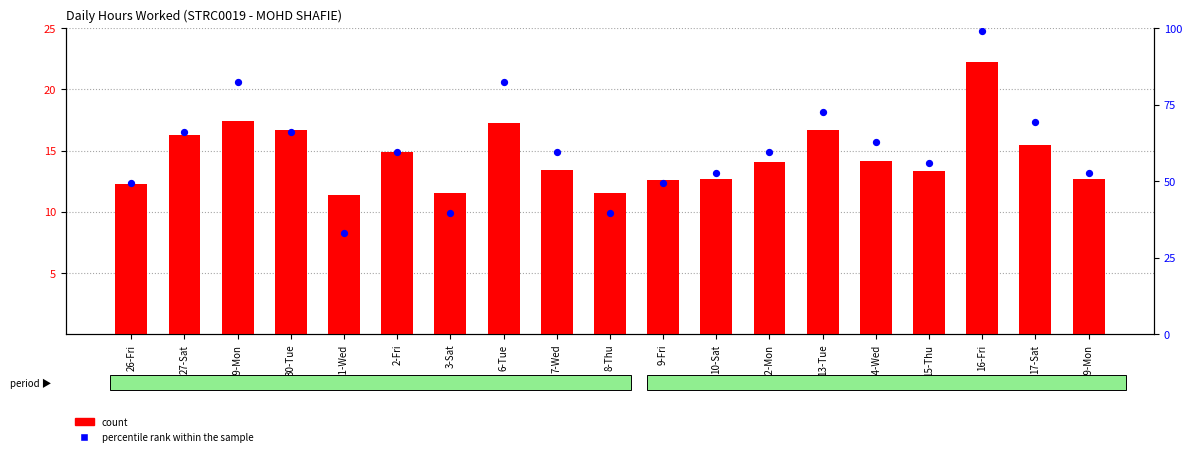

Which series has the largest Y range (max minus min)?

percentile rank within the sample